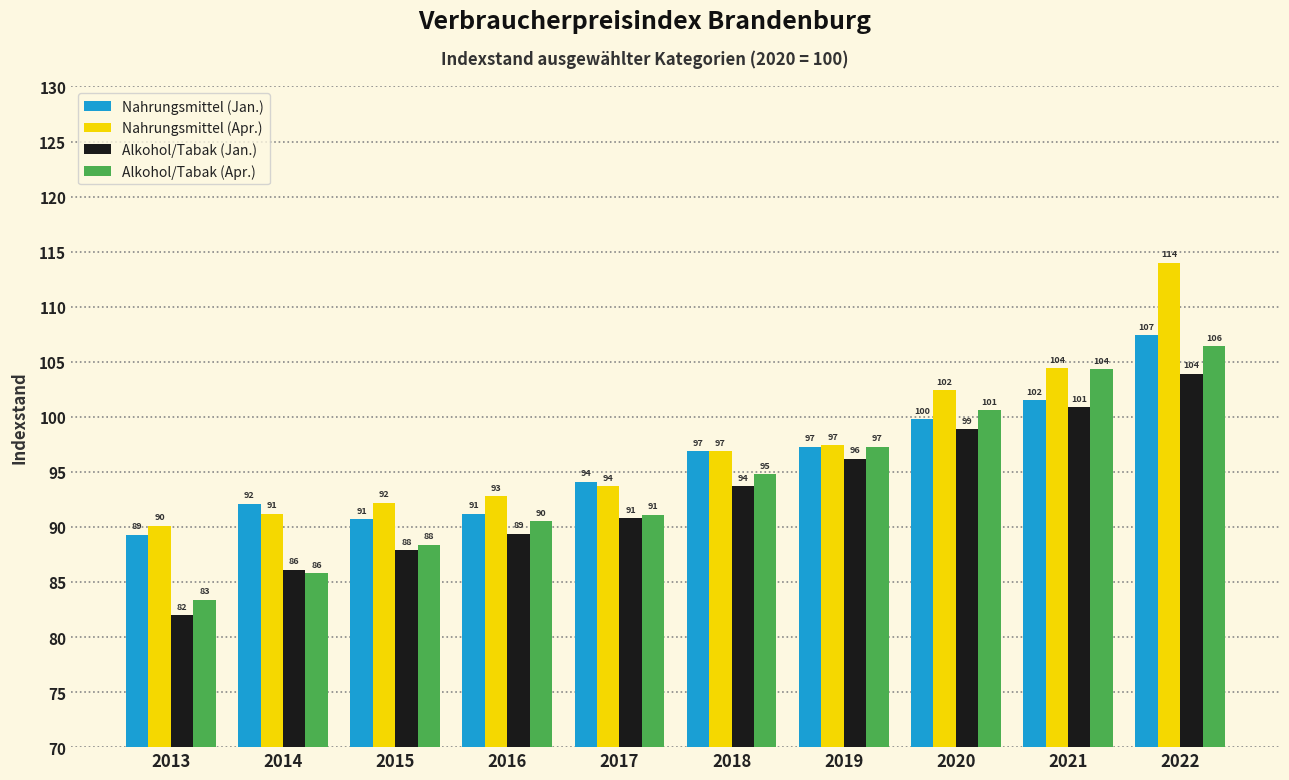

At how many categories does at least one series exceed 88?

10